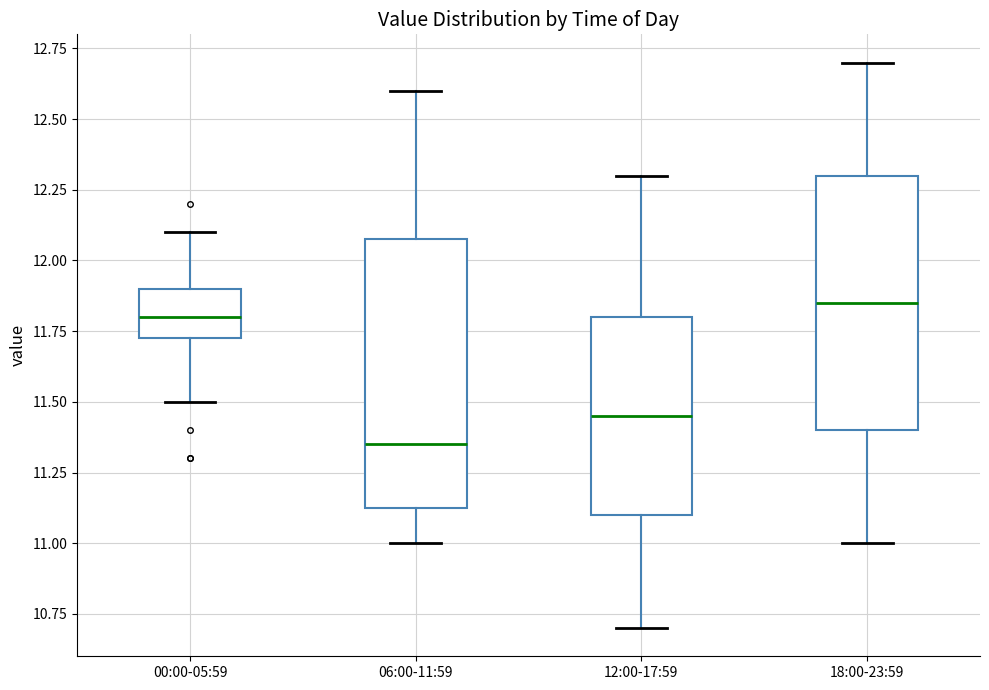

Which box has the lowest median line?

06:00-11:59